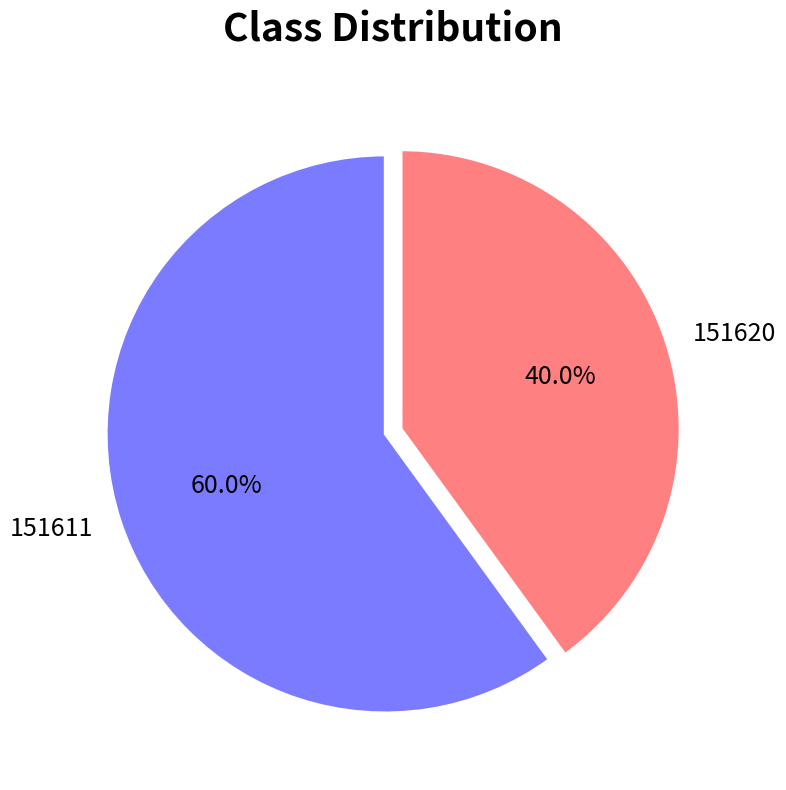

How many segments does this pie chart have?

2